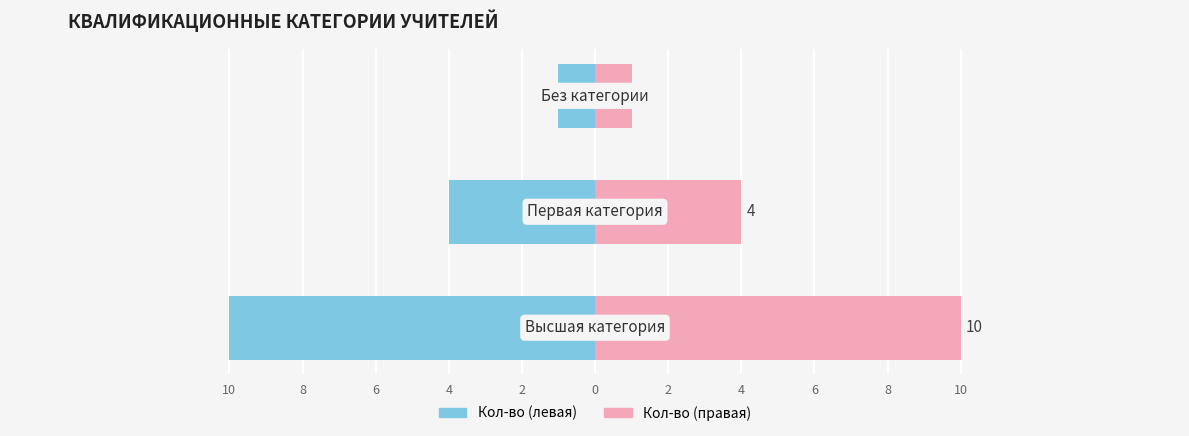

What is the spread (max minus min) of values at 10?

20